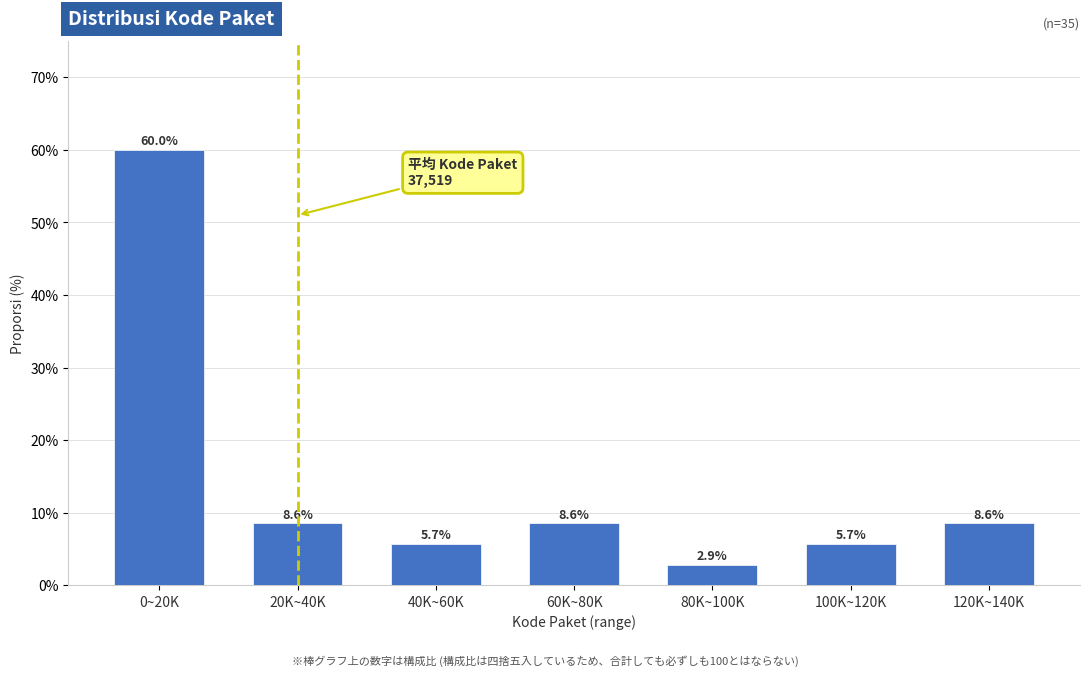

Reading left to right, transcribe all the data shown in this chart.

60.0	8.6	5.7	8.6	2.9	5.7	8.6